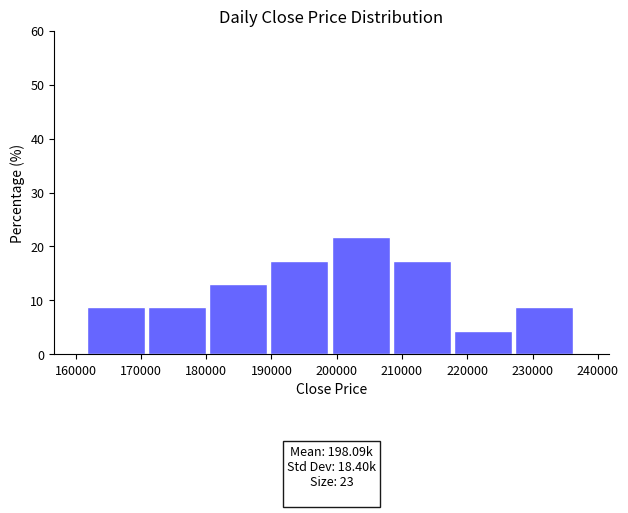

Over which range of the x-axis is the bar tallest?

199000 to 209000